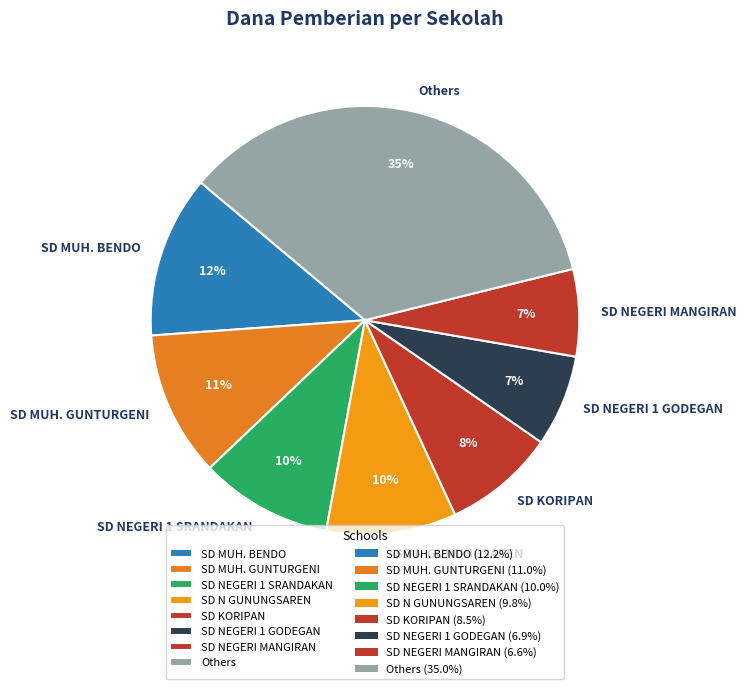

True or false: SD MUH. BENDO accounts for 20% of the total.

False